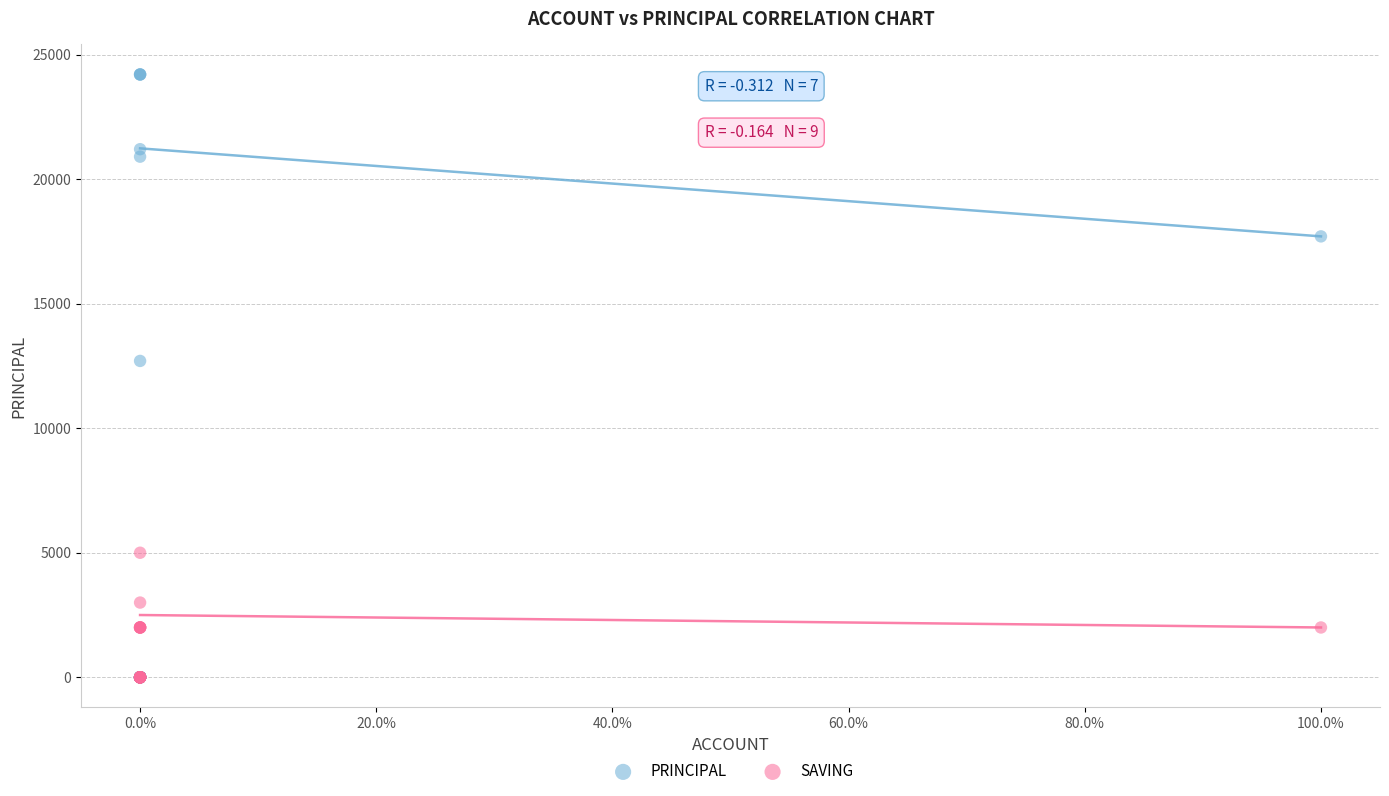

Which series has the widest spread of Y values?

PRINCIPAL